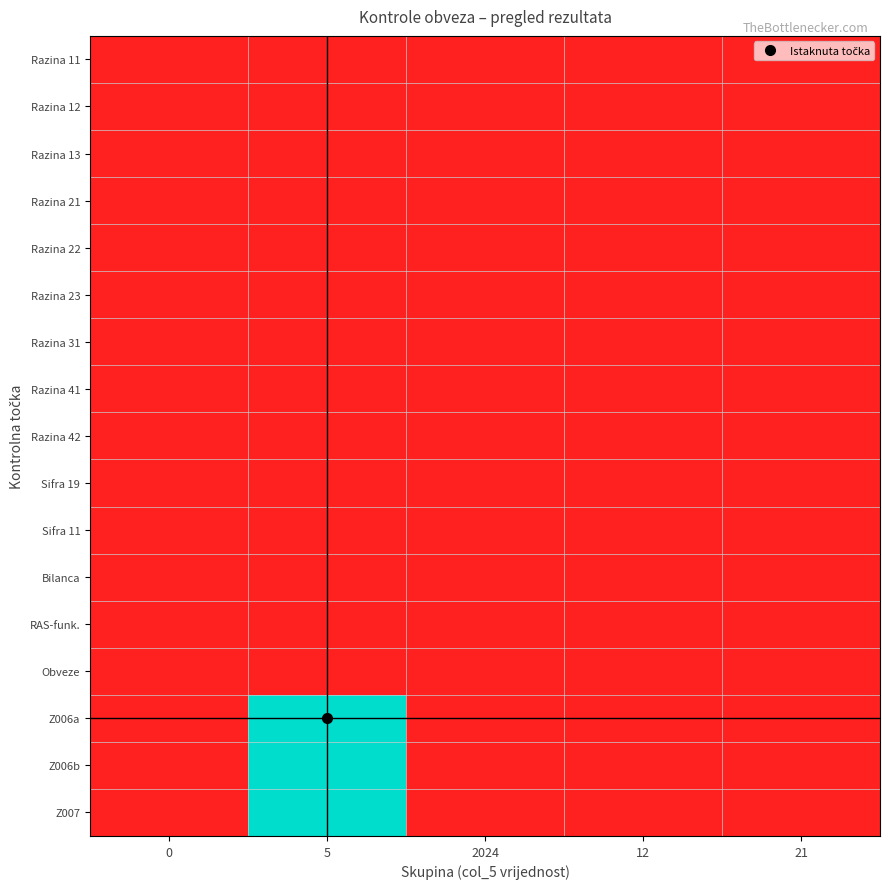

What is the total value across all series at 5?

15